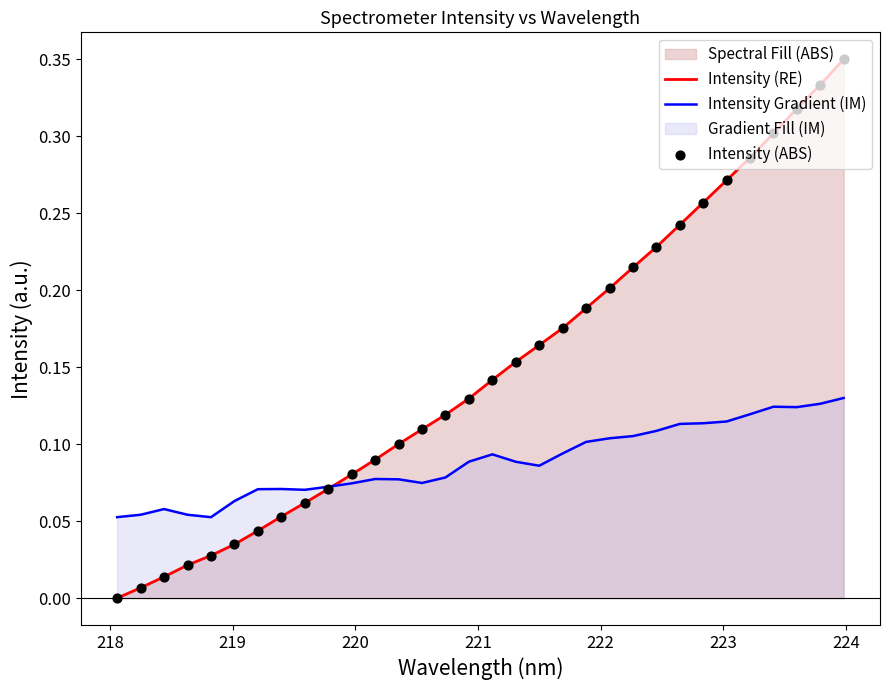

Which series has the largest total across all categories?

Intensity (RE)